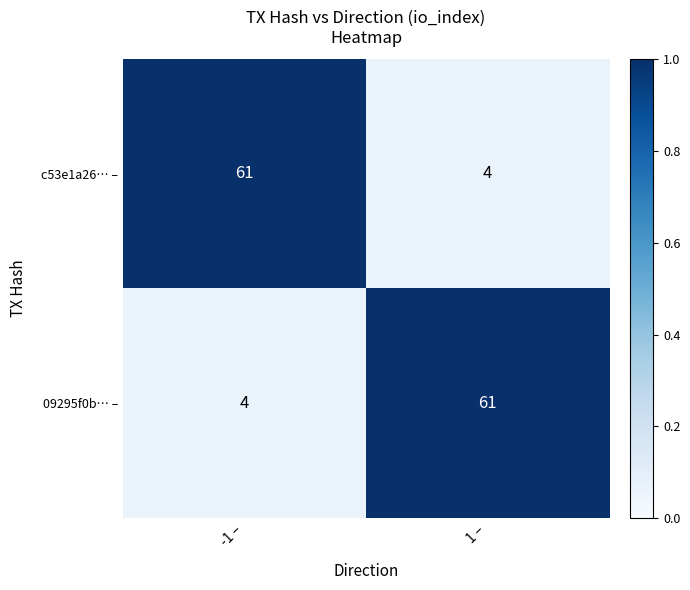

What is the total value across all series at -1 –?

65